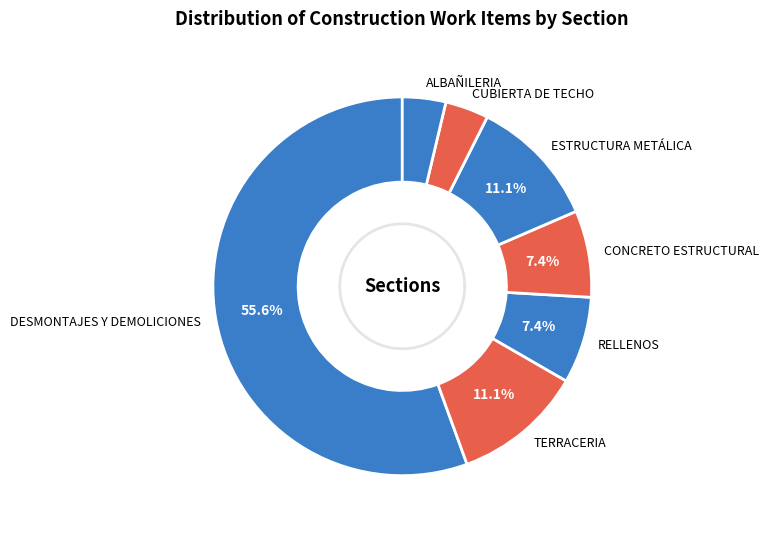

True or false: TERRACERIA accounts for 11% of the total.

True